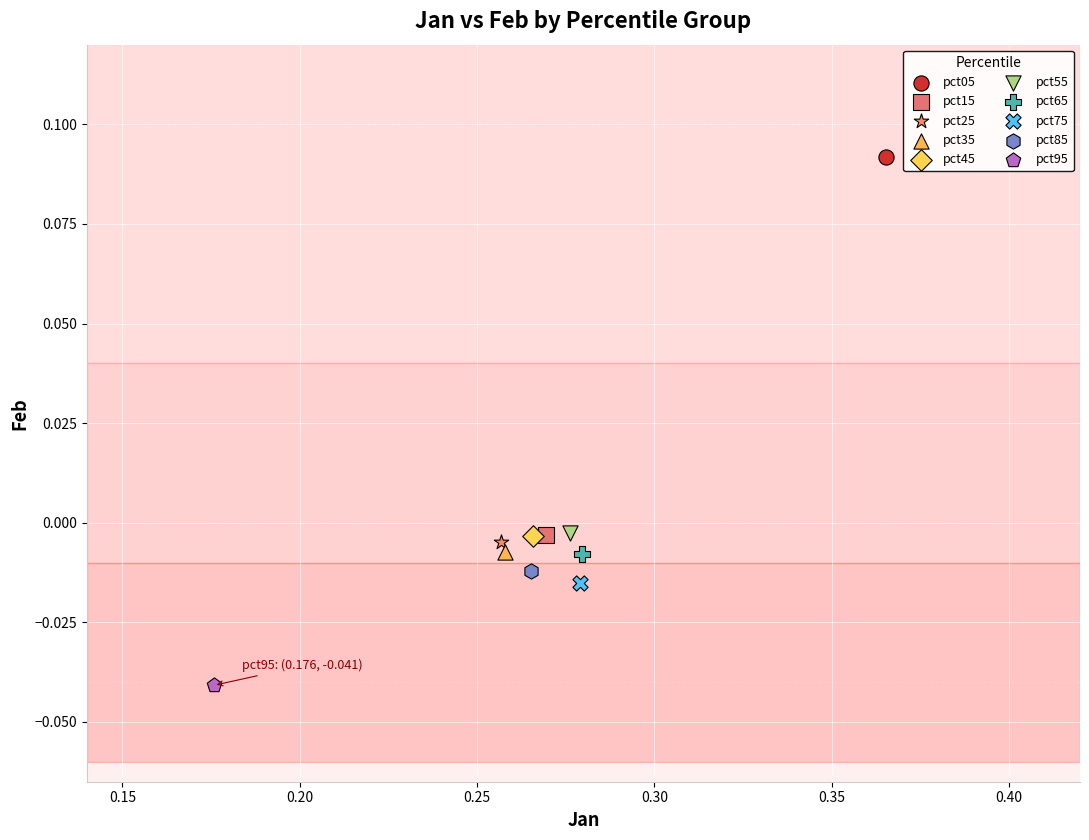

Which series reaches the minimum Y coordinate?

pct95